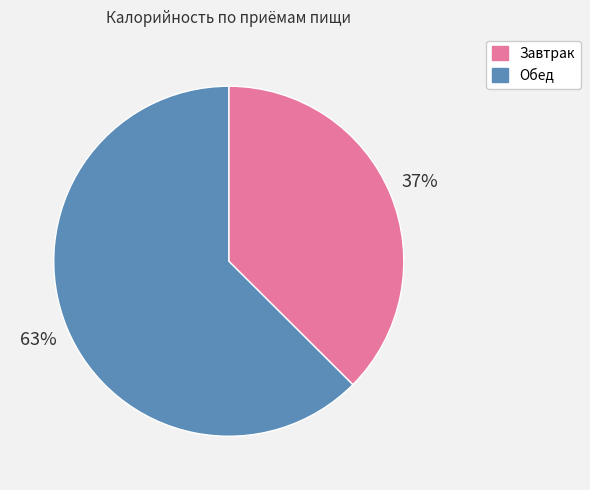

Is it true that Обед is 52% of the pie?

False